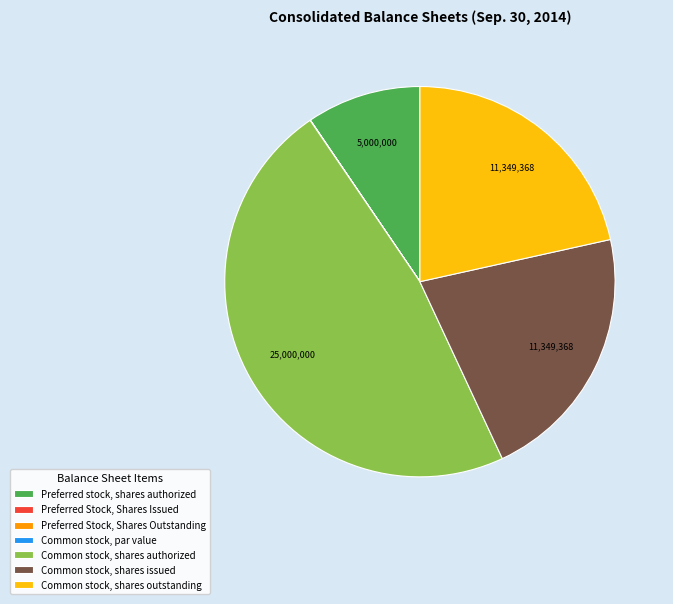

Does Common stock, shares issued represent more than half of the total?

No